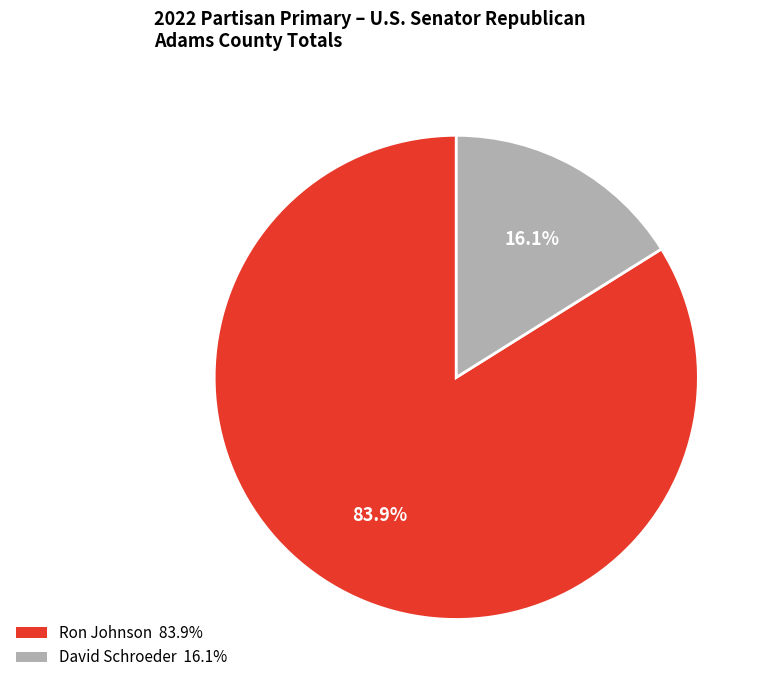

Is there a majority slice in this chart?

Yes